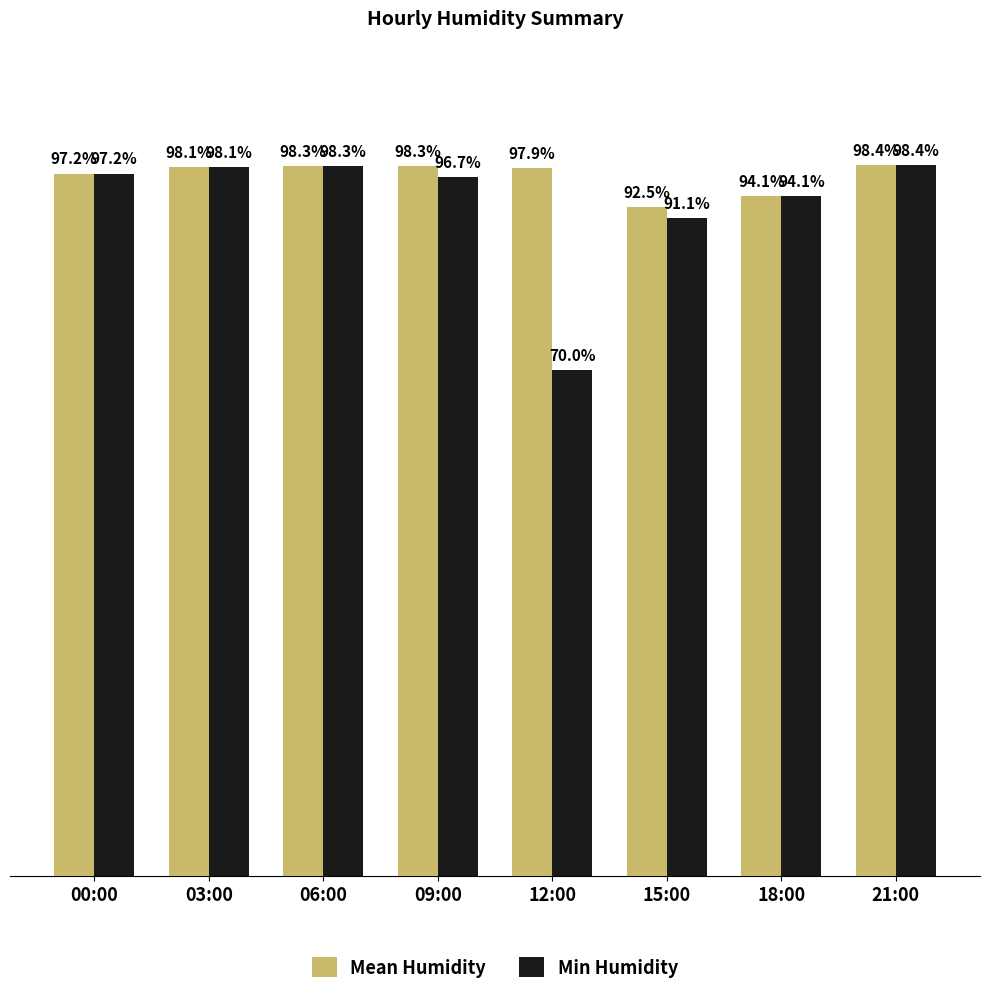

At which category is the sum across all series the highest?

21:00